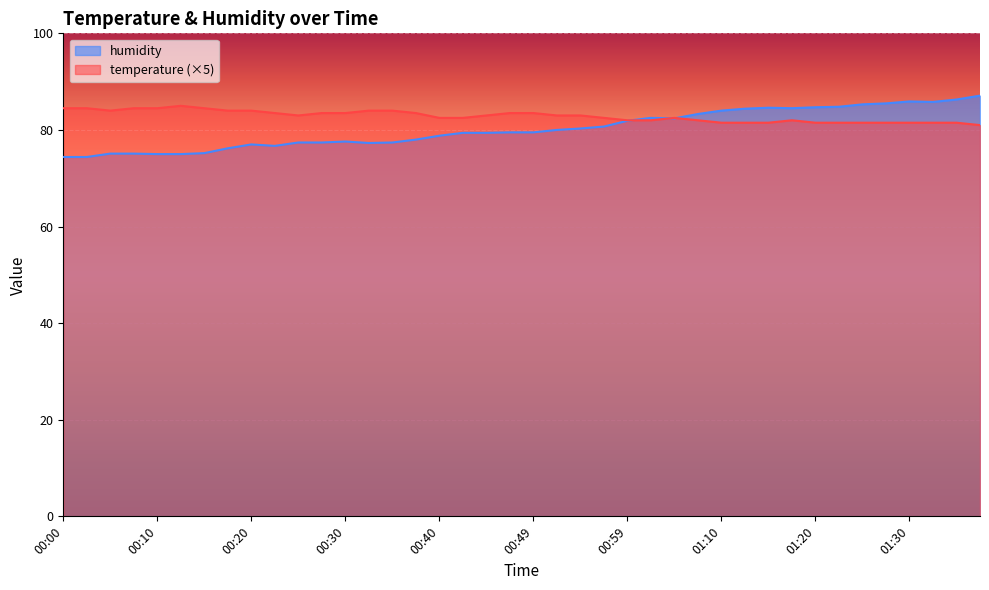

What position from the right is 01:28?

5